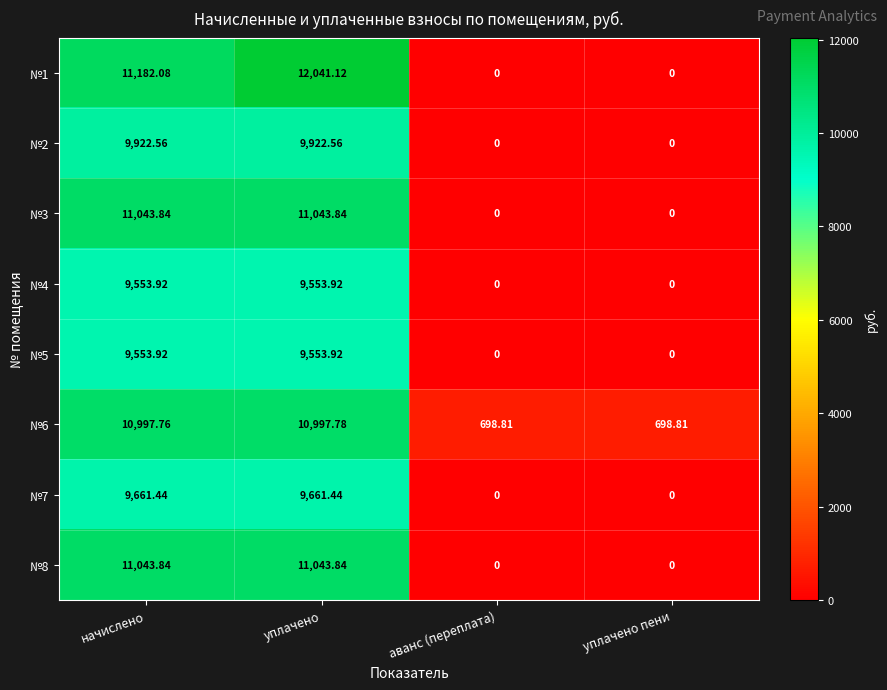

Where does the №3 series first go above 11043?

начислено